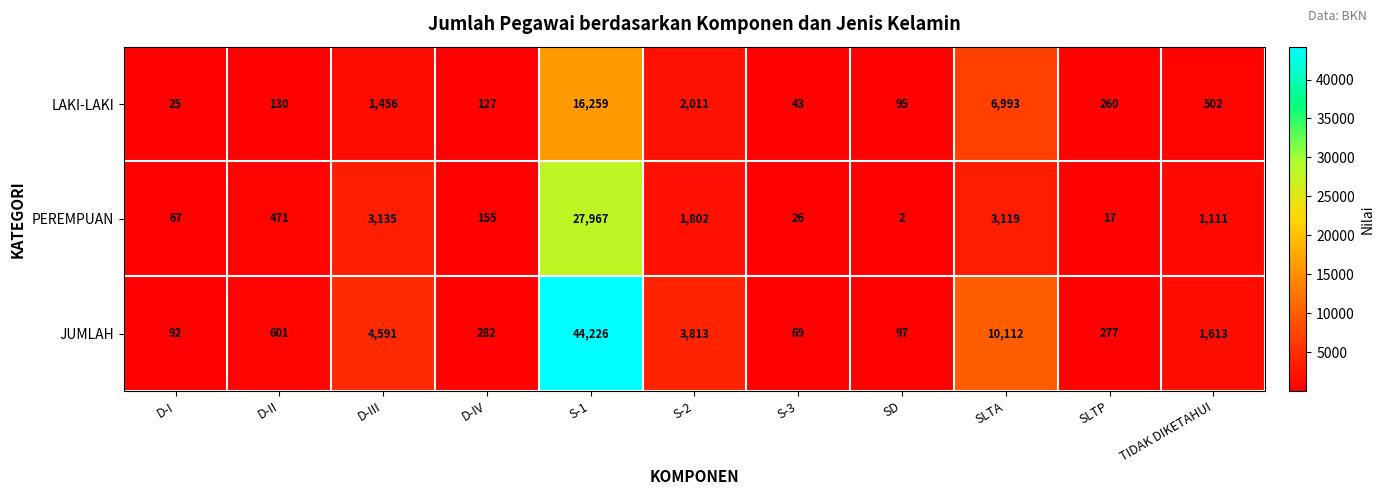

What is the lowest value of the LAKI-LAKI series?

25